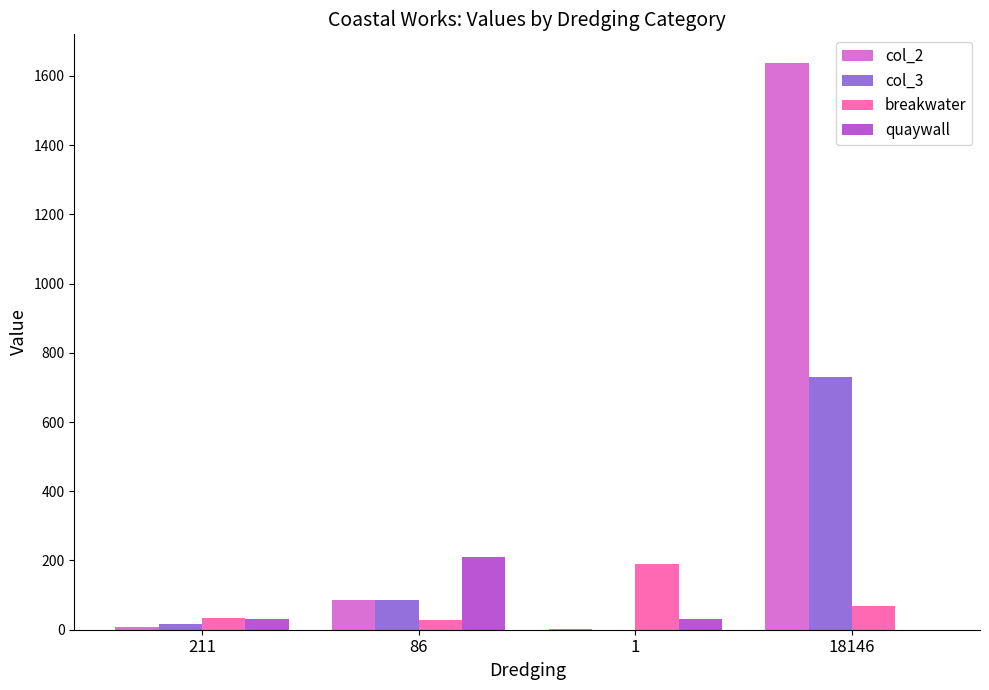

Is the value of col_3 at 86 greater than the value of quaywall at 18146?

Yes